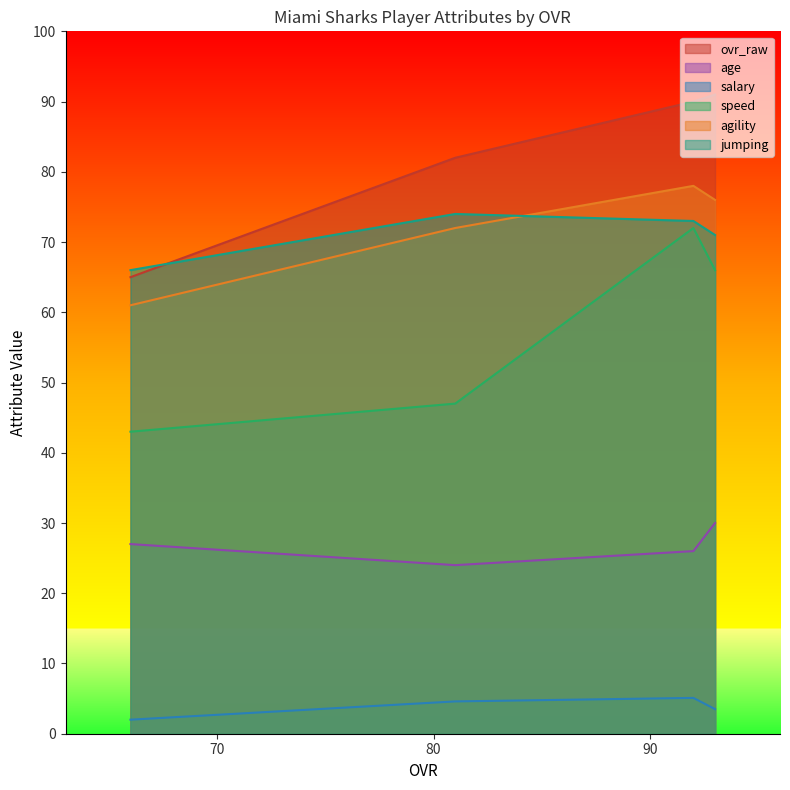

At 92, list the series in order from smallest to largest.

salary, age, speed, jumping, agility, ovr_raw